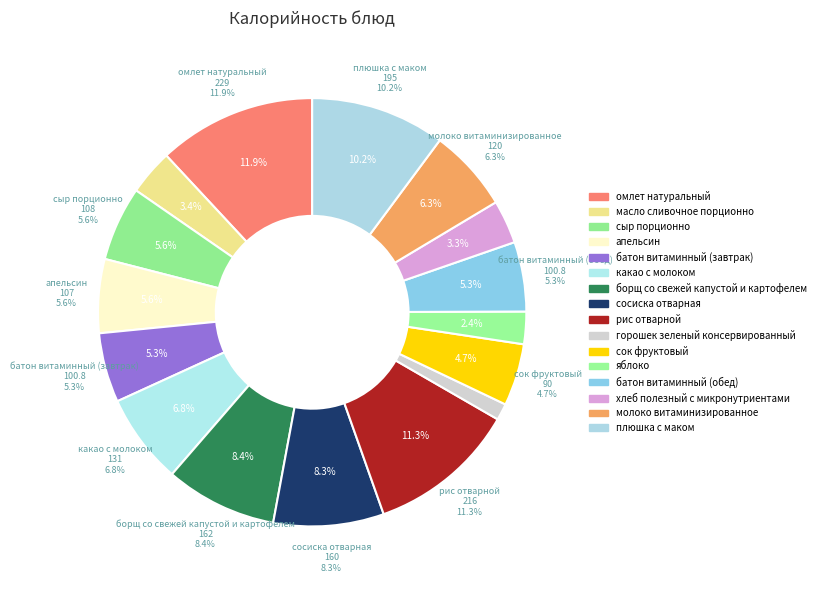

Count the number of slices in the pie.

16